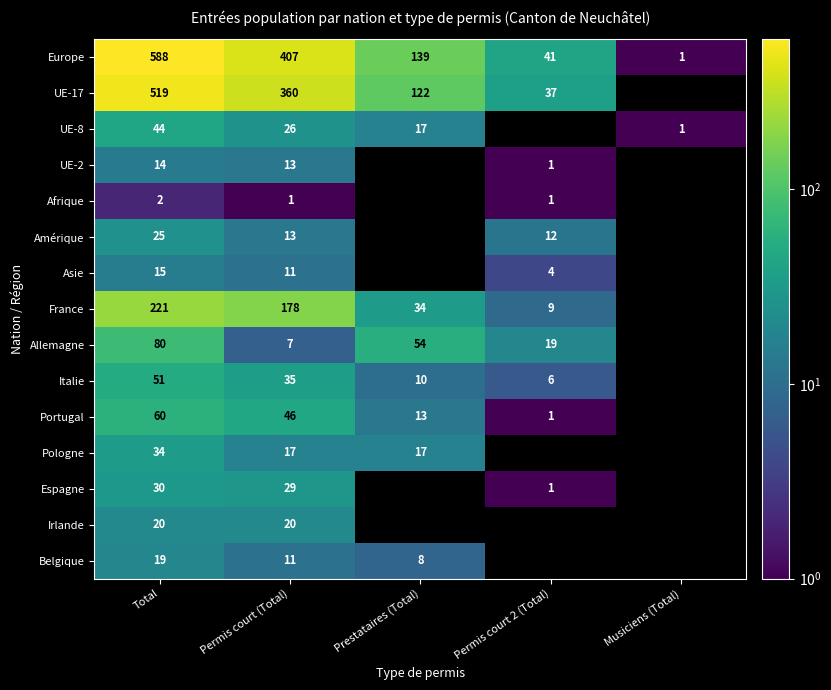

Is it true that UE-17 equals 816 at Total?

False